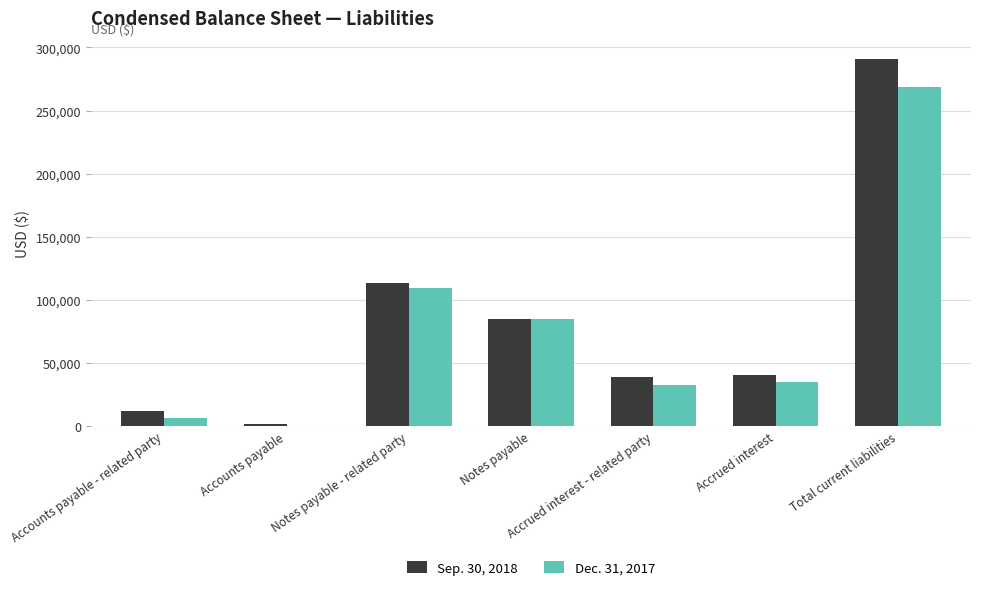

How many groups of bars are there?

7